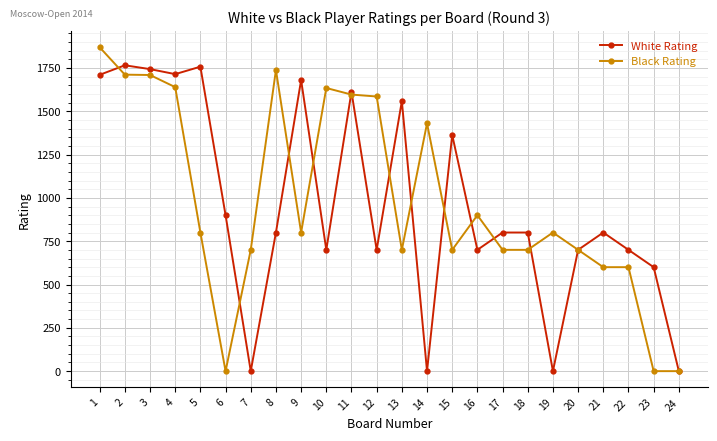

How many categories are shown in the chart?

24